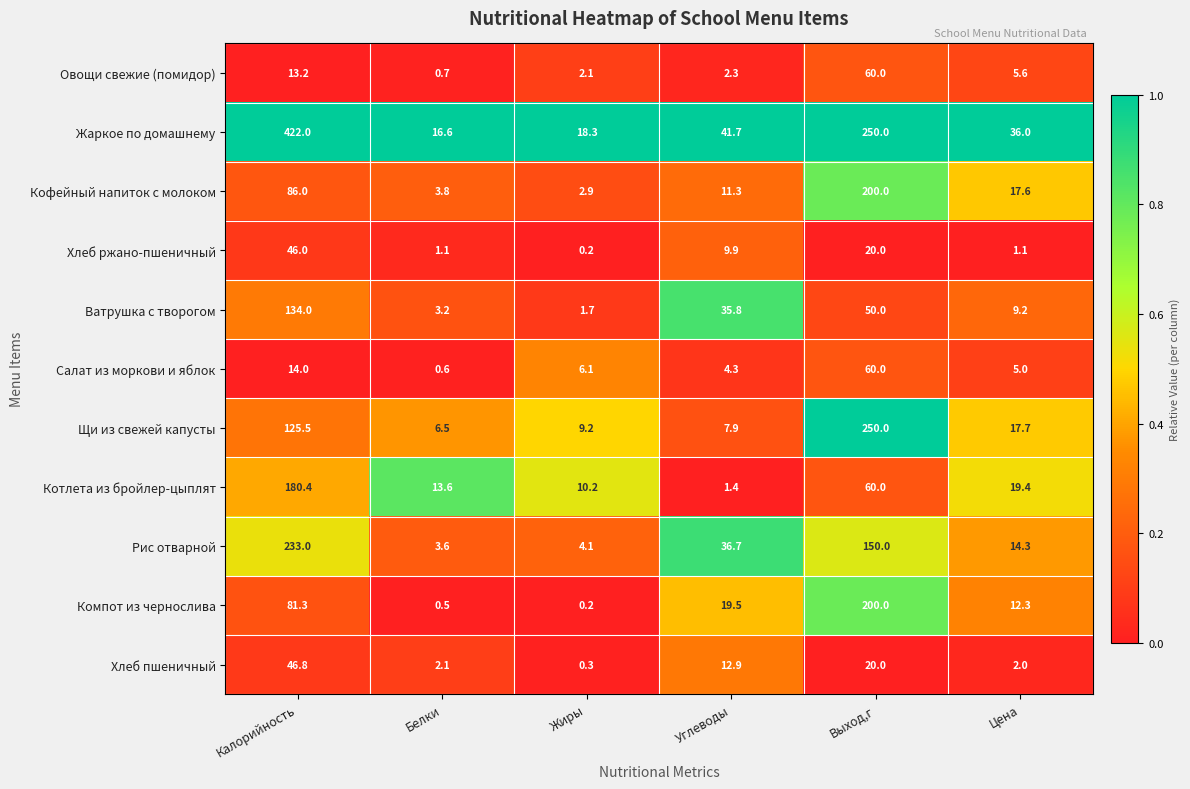

Where does the Котлета из бройлер-цыплят series first go above 19?

Калорийность